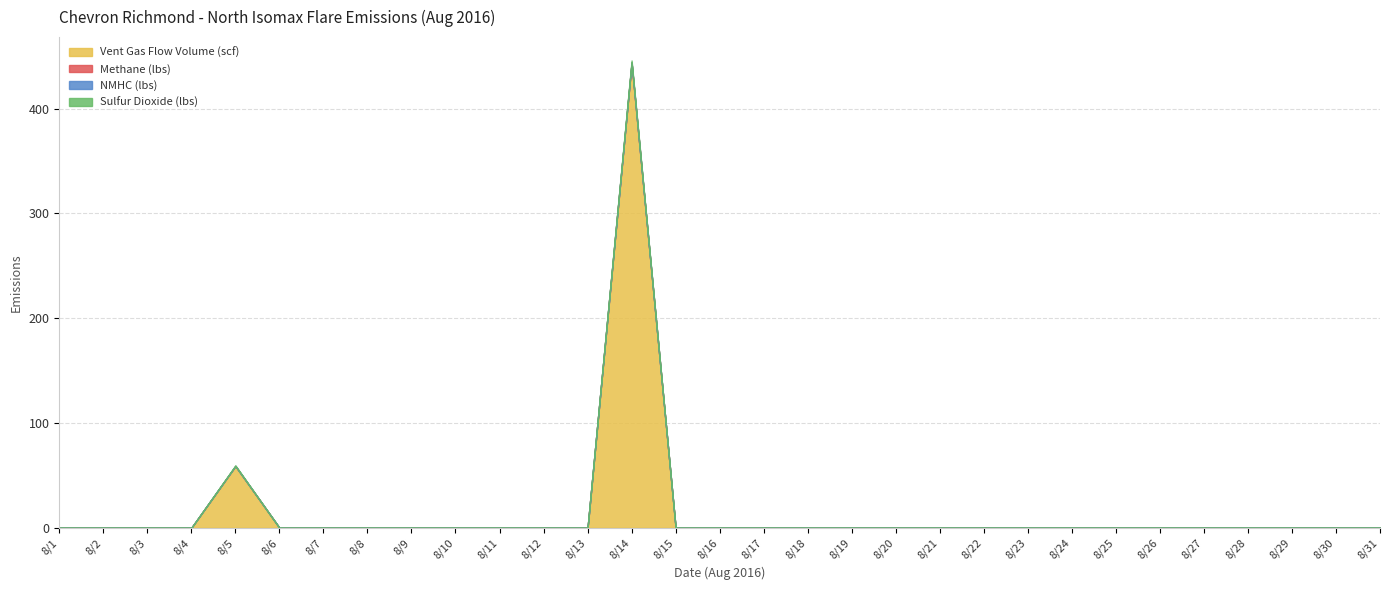

Reading right to left, what are all the values shown in this chart?

Vent Gas Flow Volume (scf): 0.0	0.0	0.0	0.0	0.0	0.0	0.0	0.0	0.0	0.0	0.0	0.0	0.0	0.0	0.0	0.0	0.0	443.6	0.0	0.0	0.0	0.0	0.0	0.0	0.0	0.0	58.9	0.0	0.0	0.0	0.0
Methane (lbs): 0.0	0.0	0.0	0.0	0.0	0.0	0.0	0.0	0.0	0.0	0.0	0.0	0.0	0.0	0.0	0.0	0.0	0.4	0.0	0.0	0.0	0.0	0.0	0.0	0.0	0.0	0.1	0.0	0.0	0.0	0.0
NMHC (lbs): 0.0	0.0	0.0	0.0	0.0	0.0	0.0	0.0	0.0	0.0	0.0	0.0	0.0	0.0	0.0	0.0	0.0	0.1	0.0	0.0	0.0	0.0	0.0	0.0	0.0	0.0	0.0	0.0	0.0	0.0	0.0
Sulfur Dioxide (lbs): 0.0	0.0	0.0	0.0	0.0	0.0	0.0	0.0	0.0	0.0	0.0	0.0	0.0	0.0	0.0	0.0	0.0	1.9	0.0	0.0	0.0	0.0	0.0	0.0	0.0	0.0	0.5	0.0	0.0	0.0	0.0